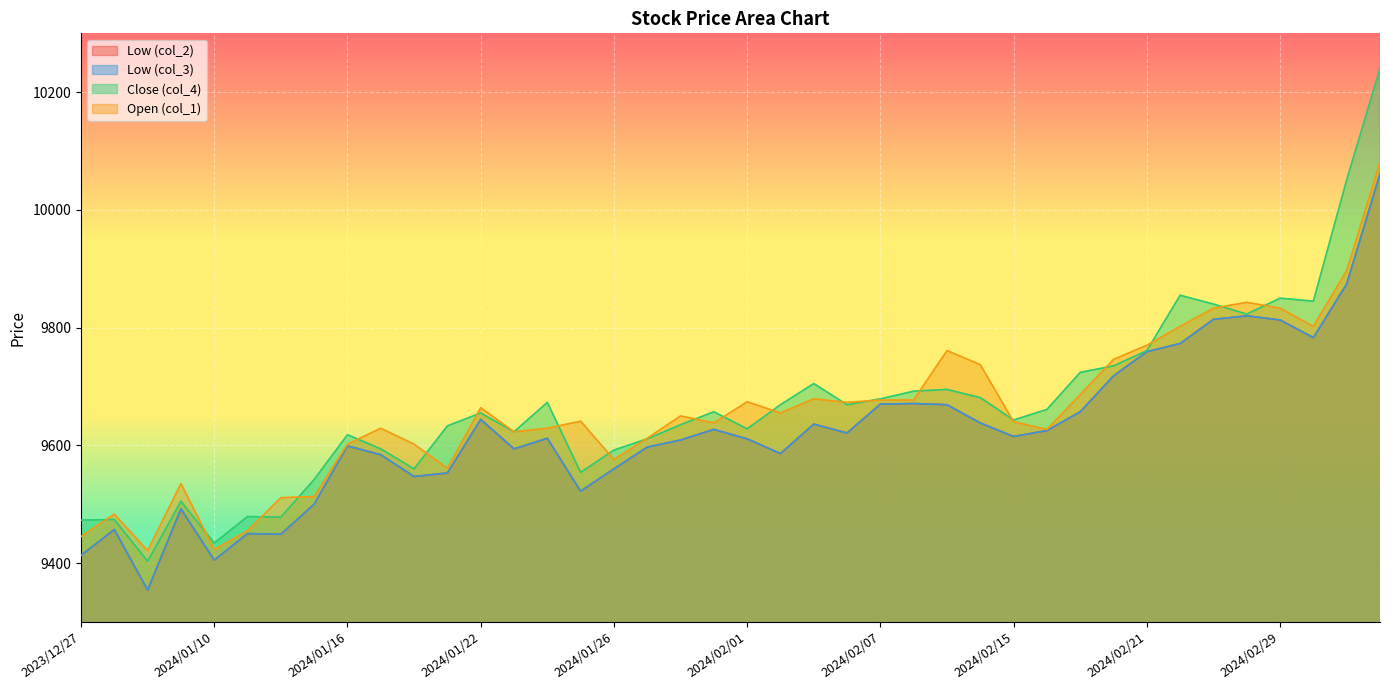

At how many categories does at least one series exceed 10096?

1